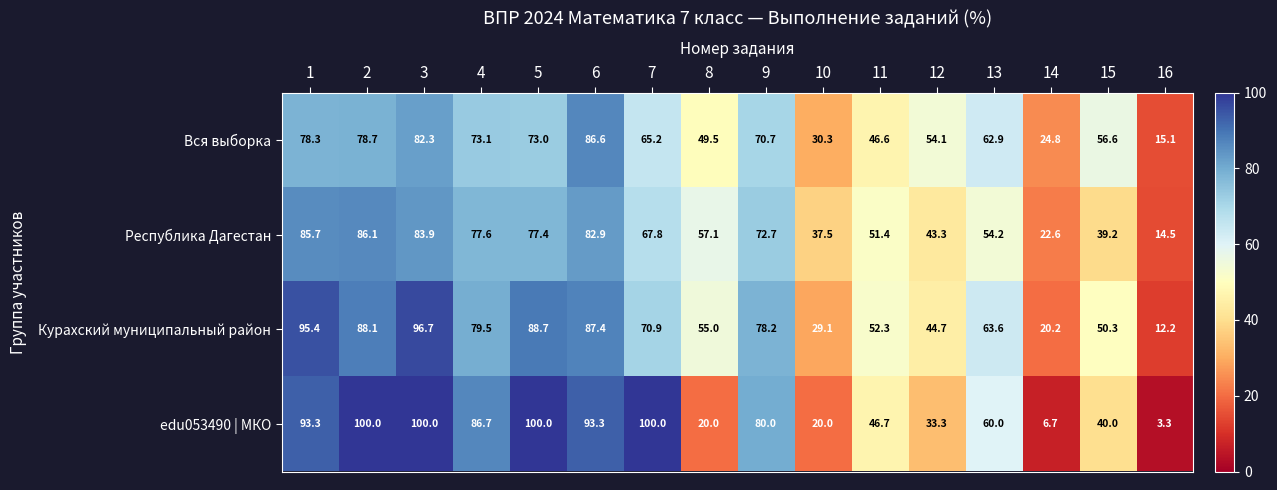

The value of Республика Дагестан at 9 is 22.8. True or false?

False